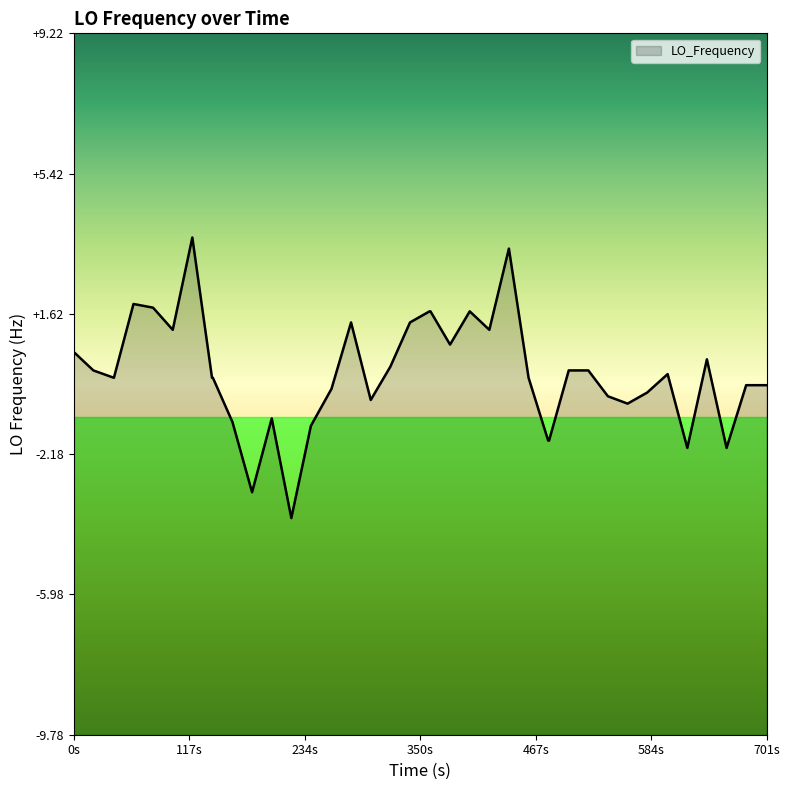

What is the lowest value of the LO_Frequency series?

-3.9